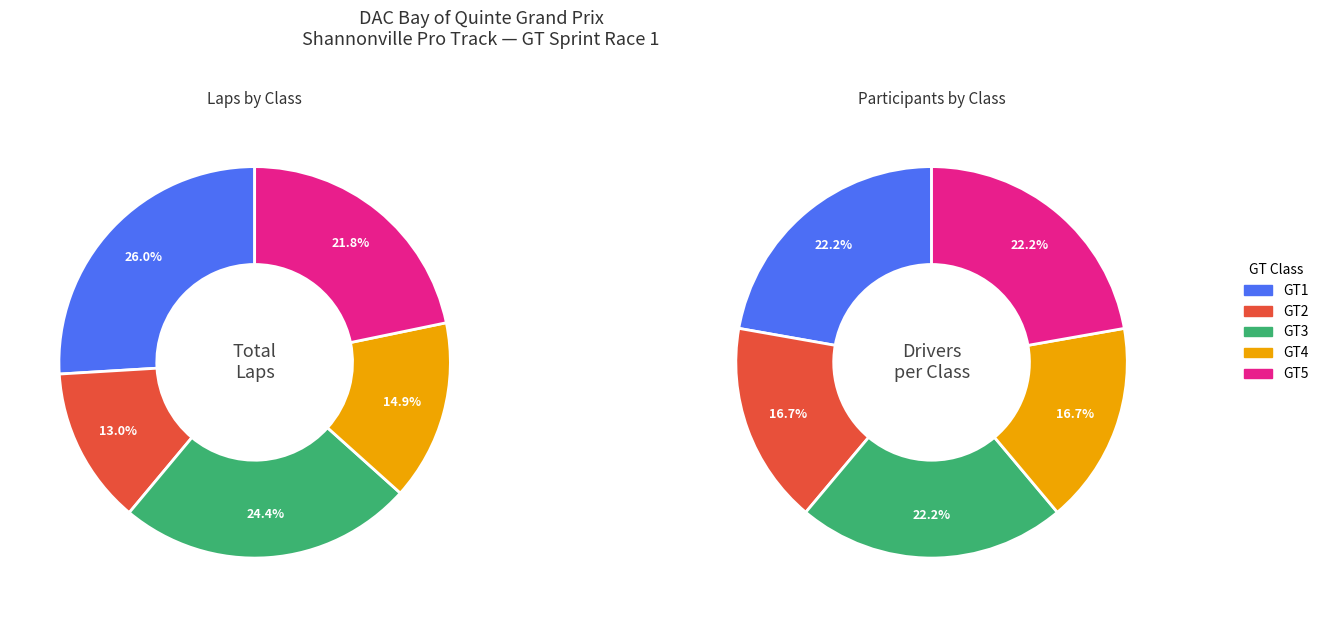

Is Marek Petruczynik (GT2) the majority of the pie?

No